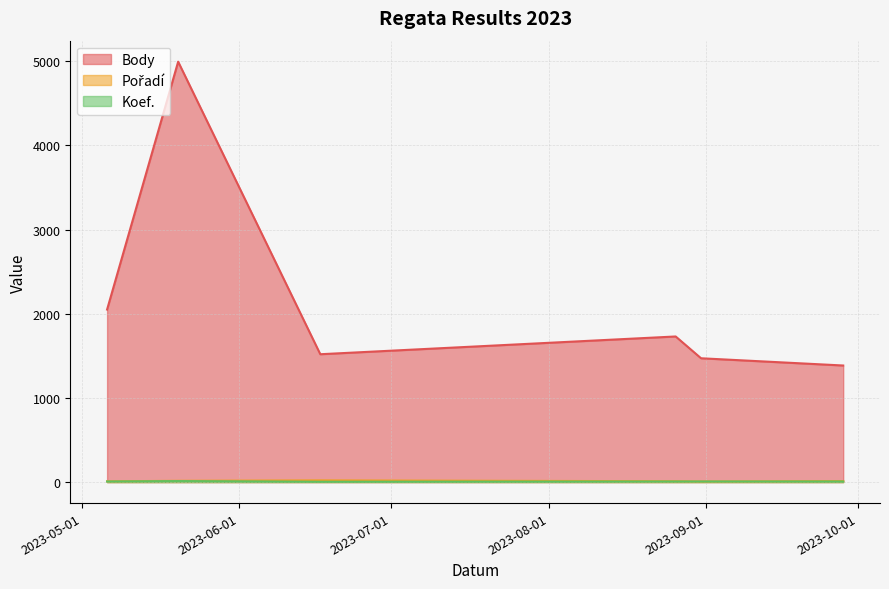

Where is the first local minimum for Pořadí?

2023-08-31